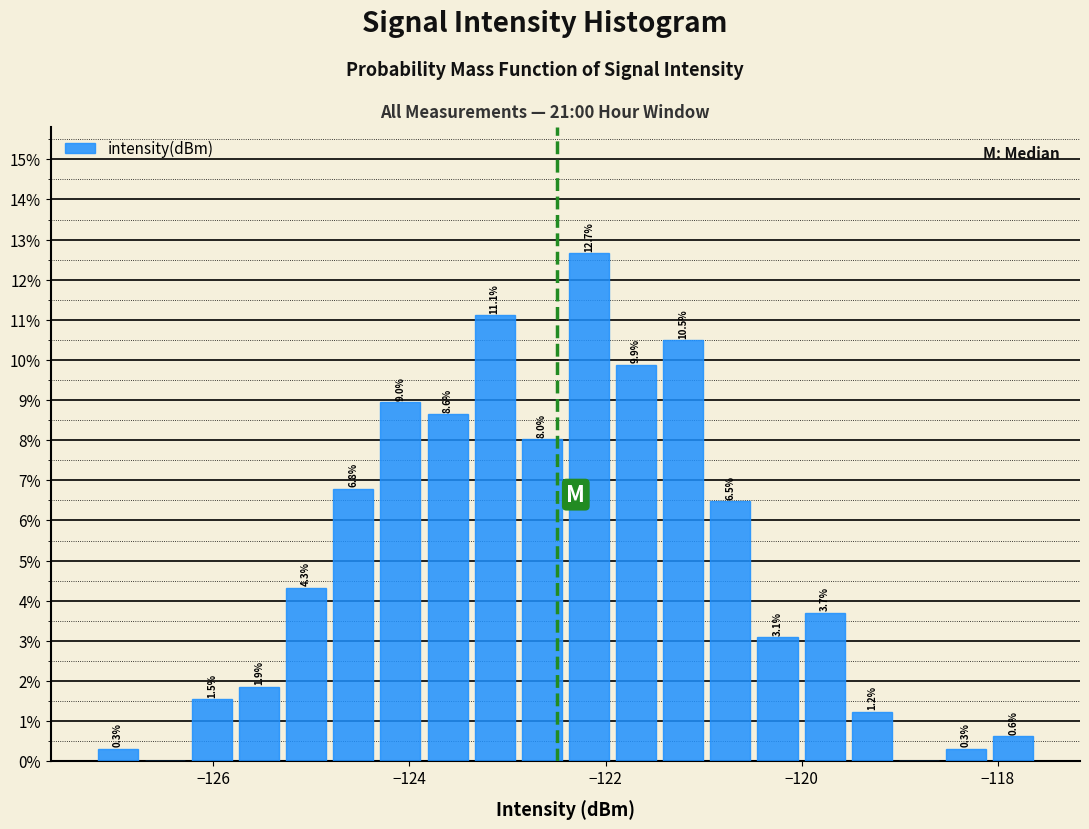

Read against the x-axis, roughly where is the centre of the tallest bar?

-122.2